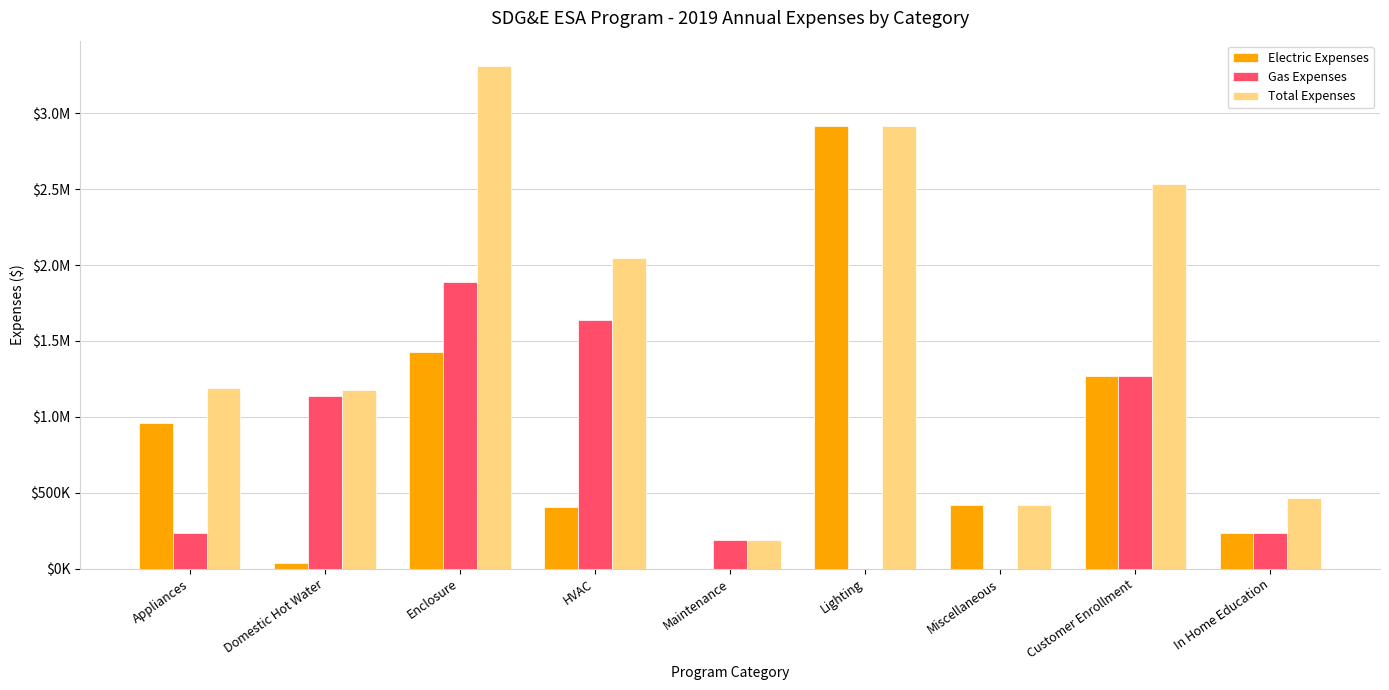

What position from the left is Appliances?

1